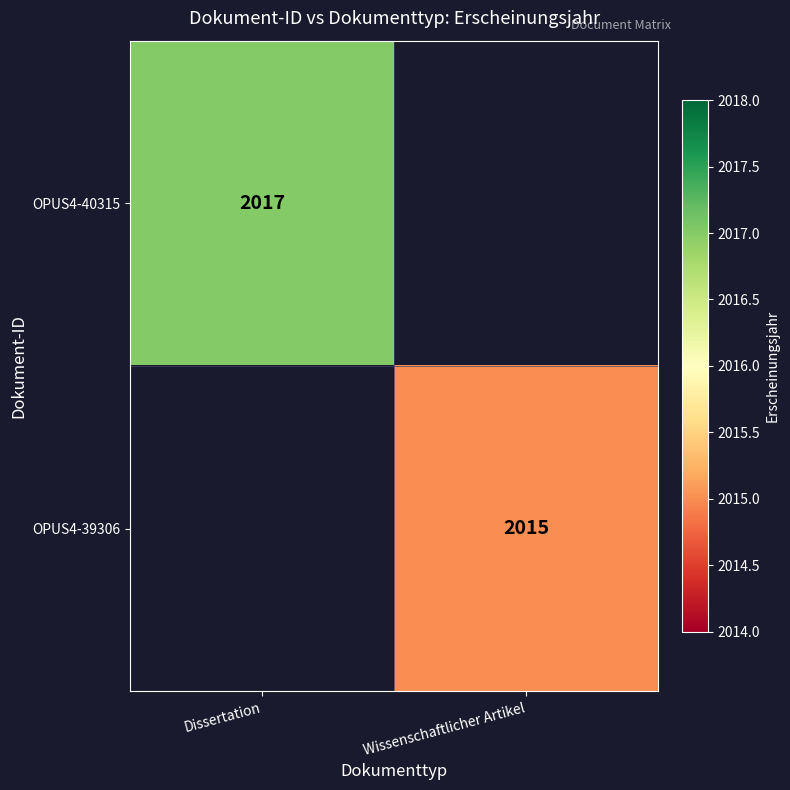

Count the number of data series in this chart.

2